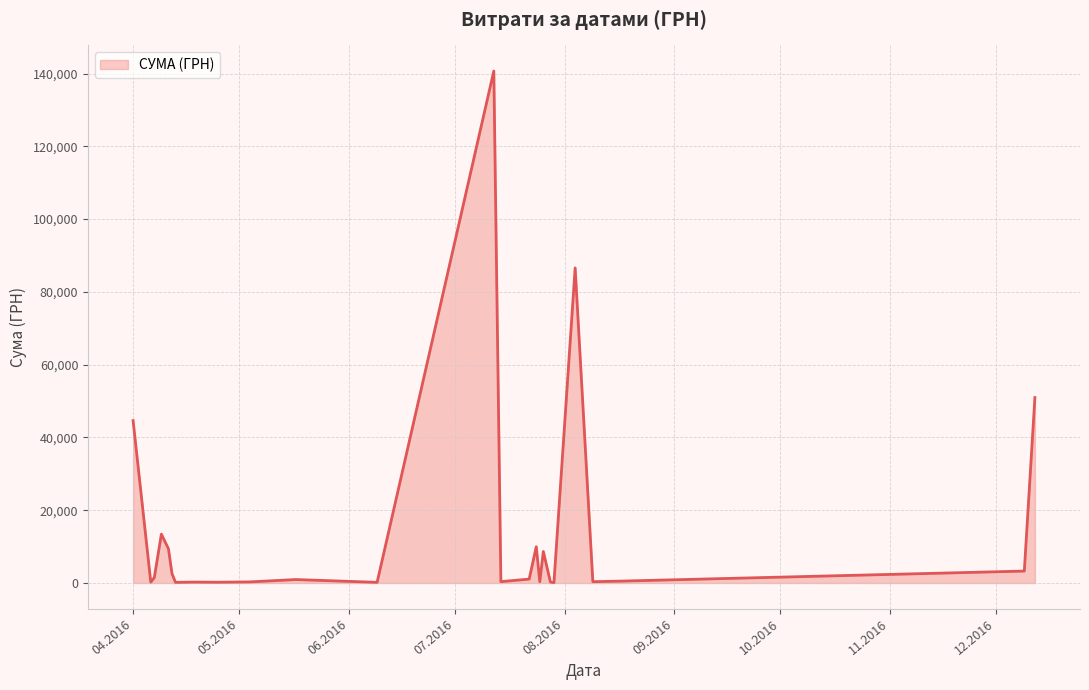

How many lines are shown in the chart?

1